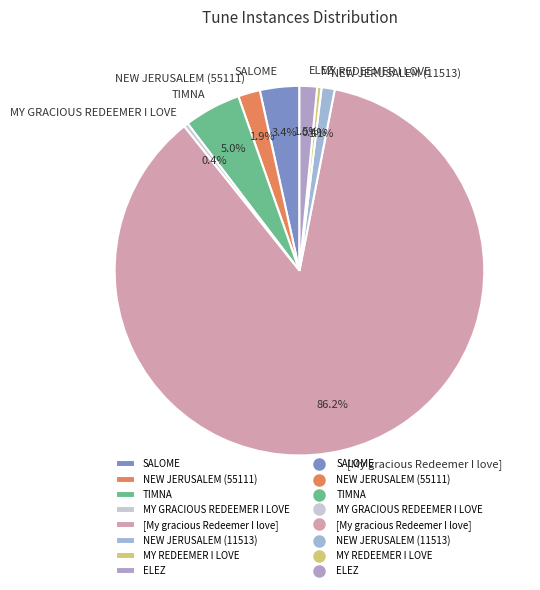

Which slice represents more than half of the pie?

[My gracious Redeemer I love]